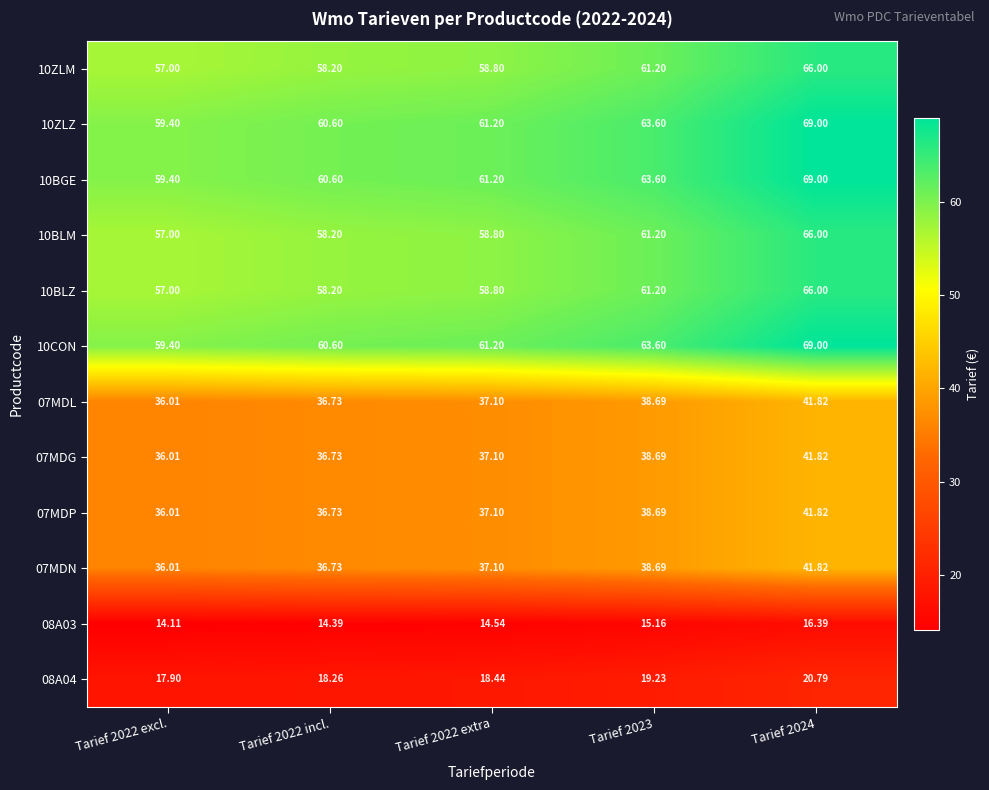

Is the value of 07MDL at Tarief 2023 greater than the value of 07MDP at Tarief 2022 incl.?

Yes